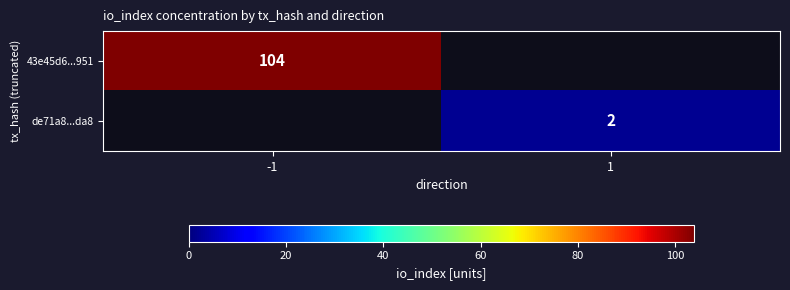

Is it true that de71a8...da8 equals 3 at 1?

False